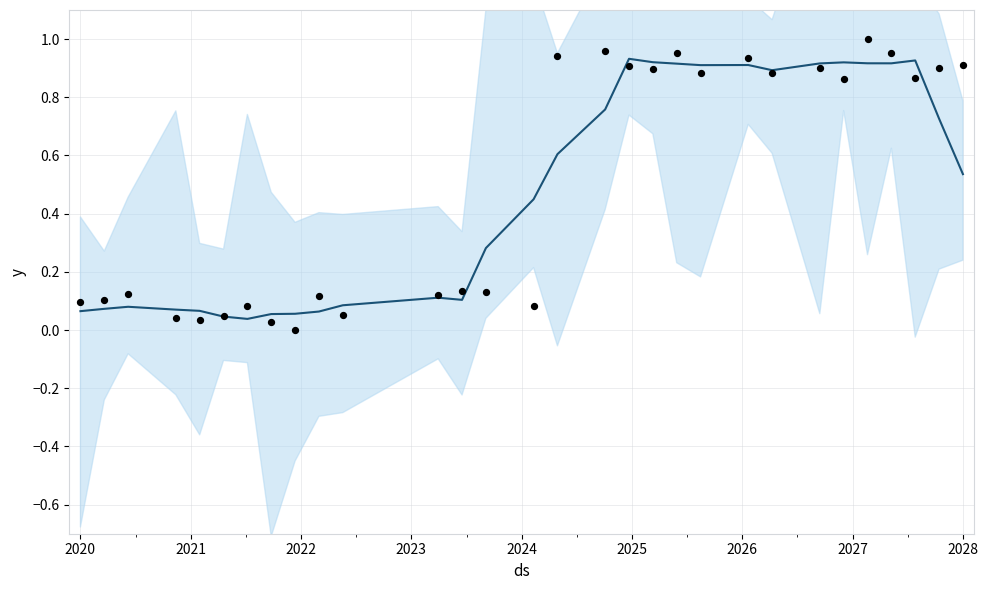

Which series contains the highest Y value?

Actual